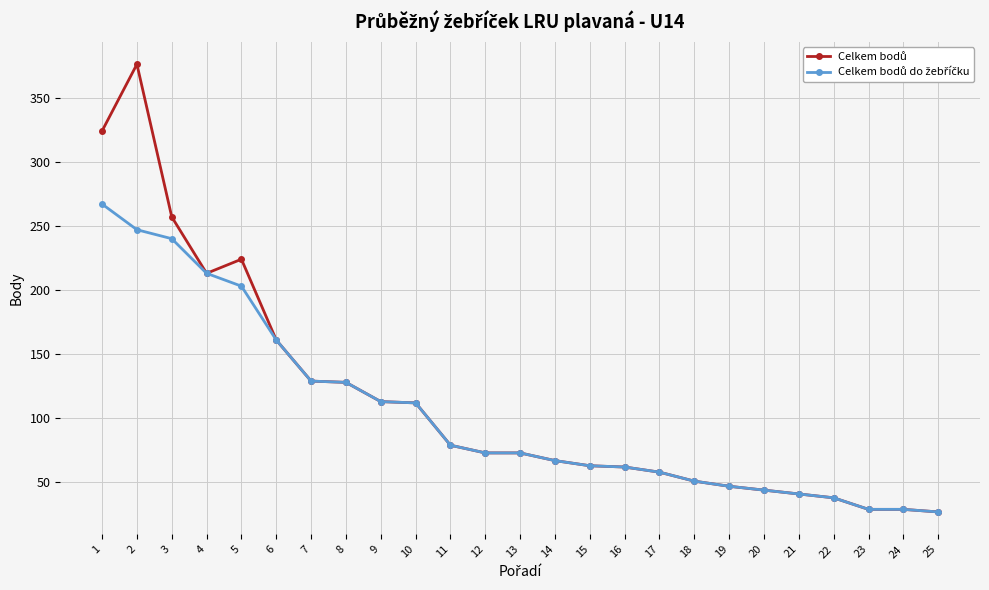

At how many categories does at least one series exceed 91?

10